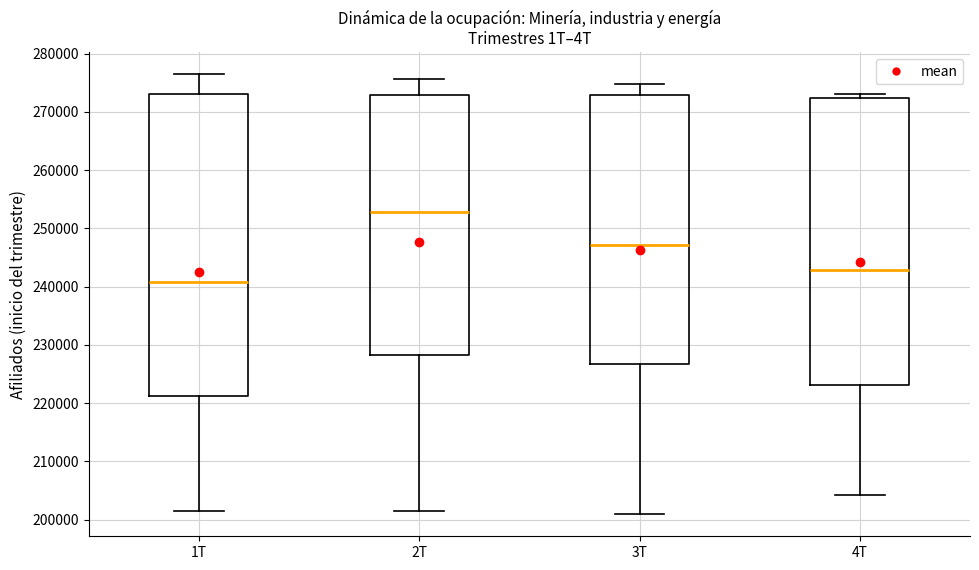

Where is the upper edge of the box for 3T on the y-axis? The values are not printed on the chart, so give them approximately, as read against the axis.

273000